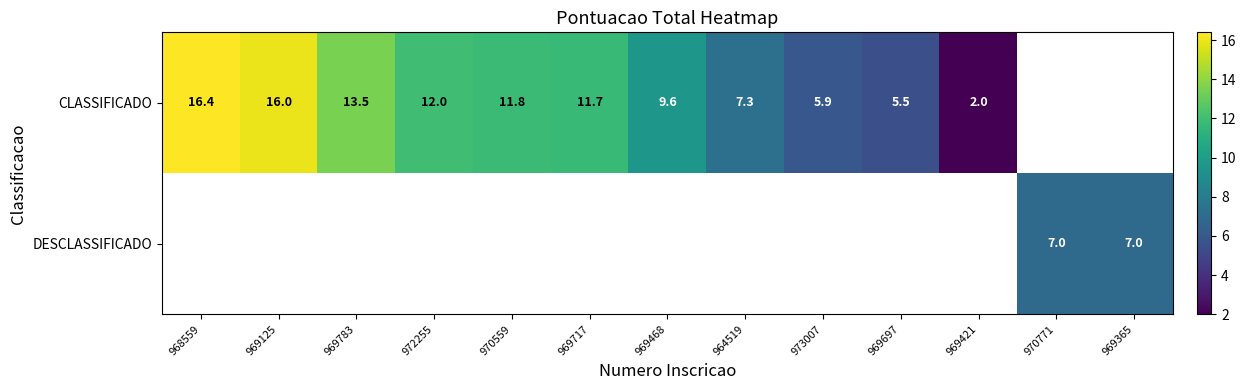

Is it true that CLASSIFICADO equals 12.0 at 972255?

True